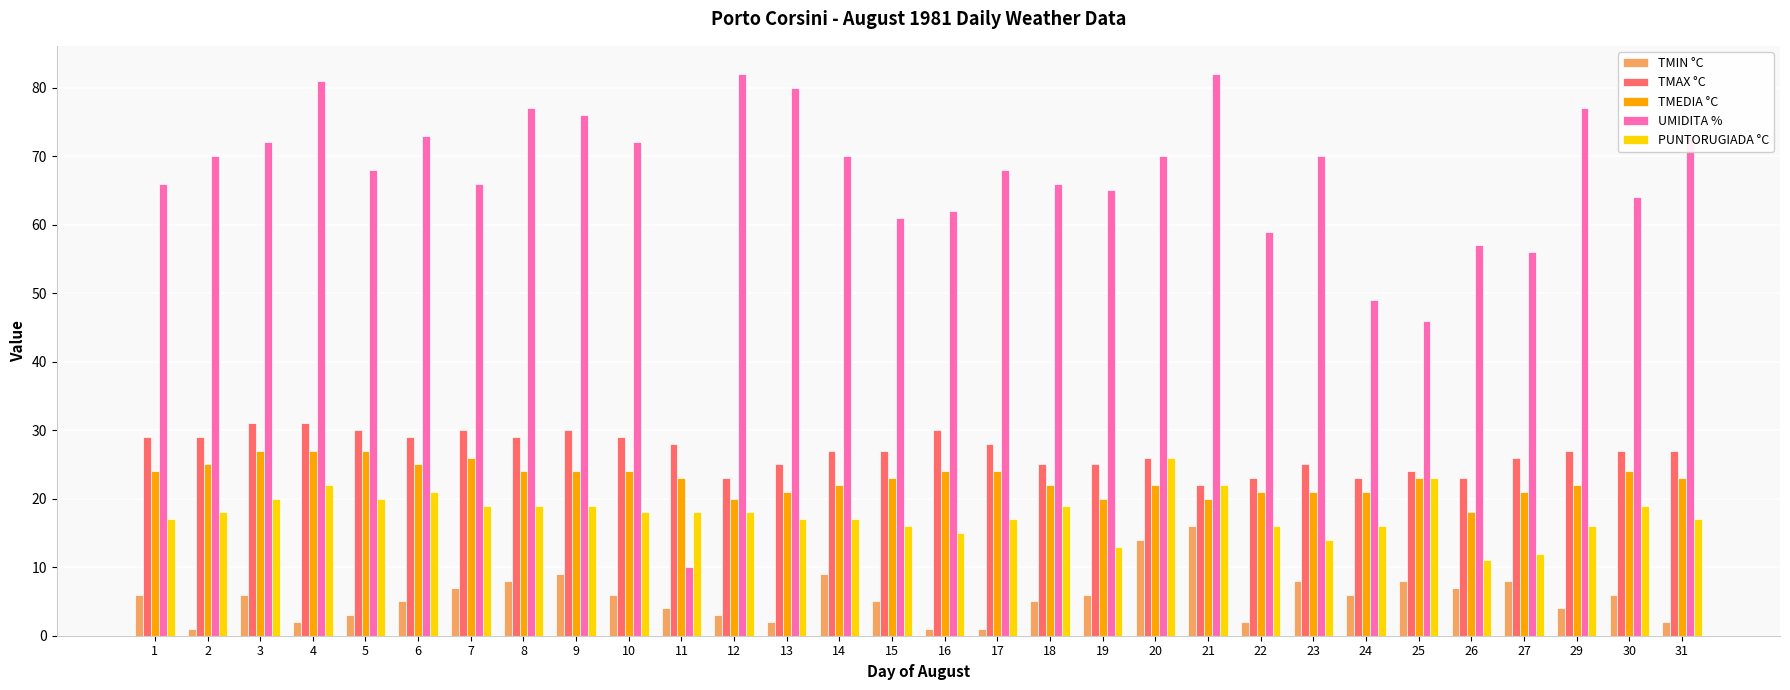

Read the TMEDIA °C value at 3.

27